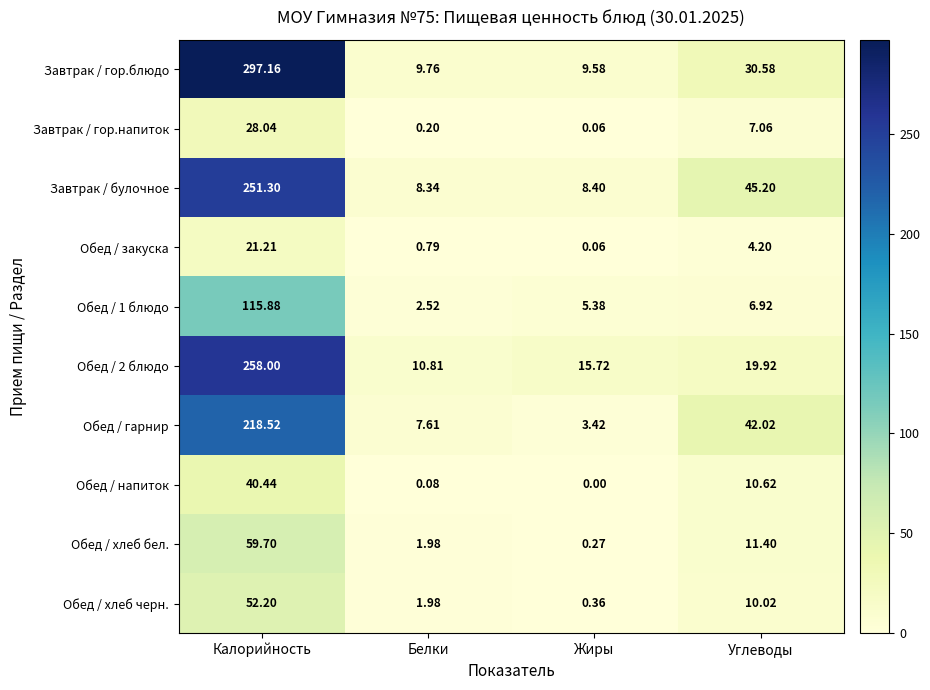

What is the difference between the highest and lowest values at Жиры?

15.7